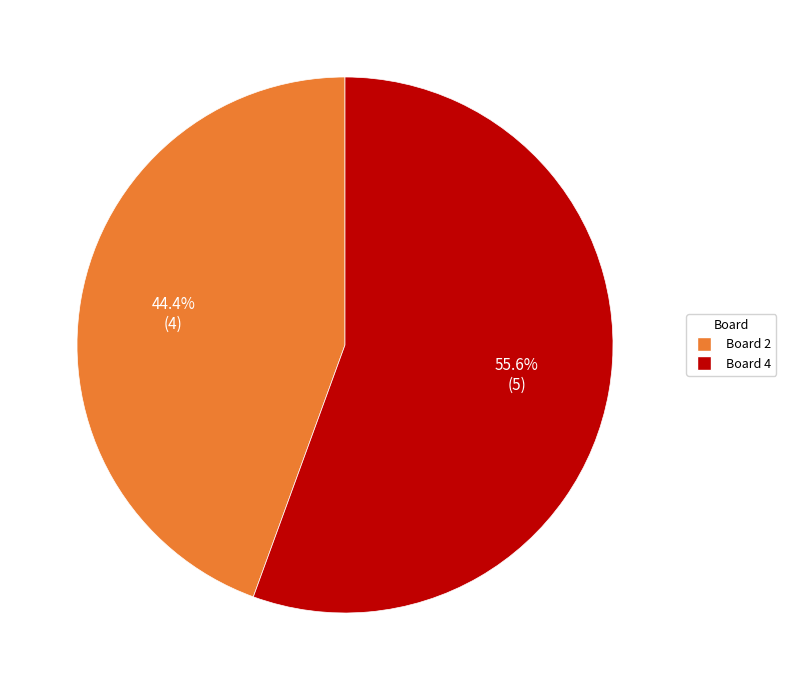

Rank the categories by value from lowest to highest.

Board 2, Board 4